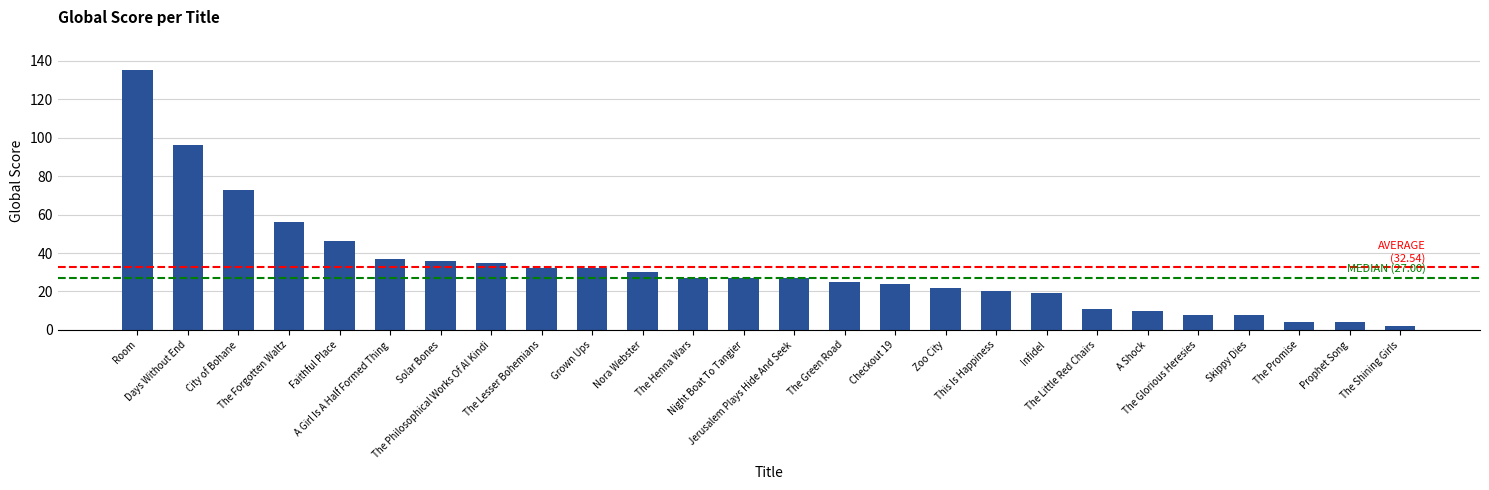

What is the ratio of the value at The Promise to the value at Night Boat To Tangier?

0.1